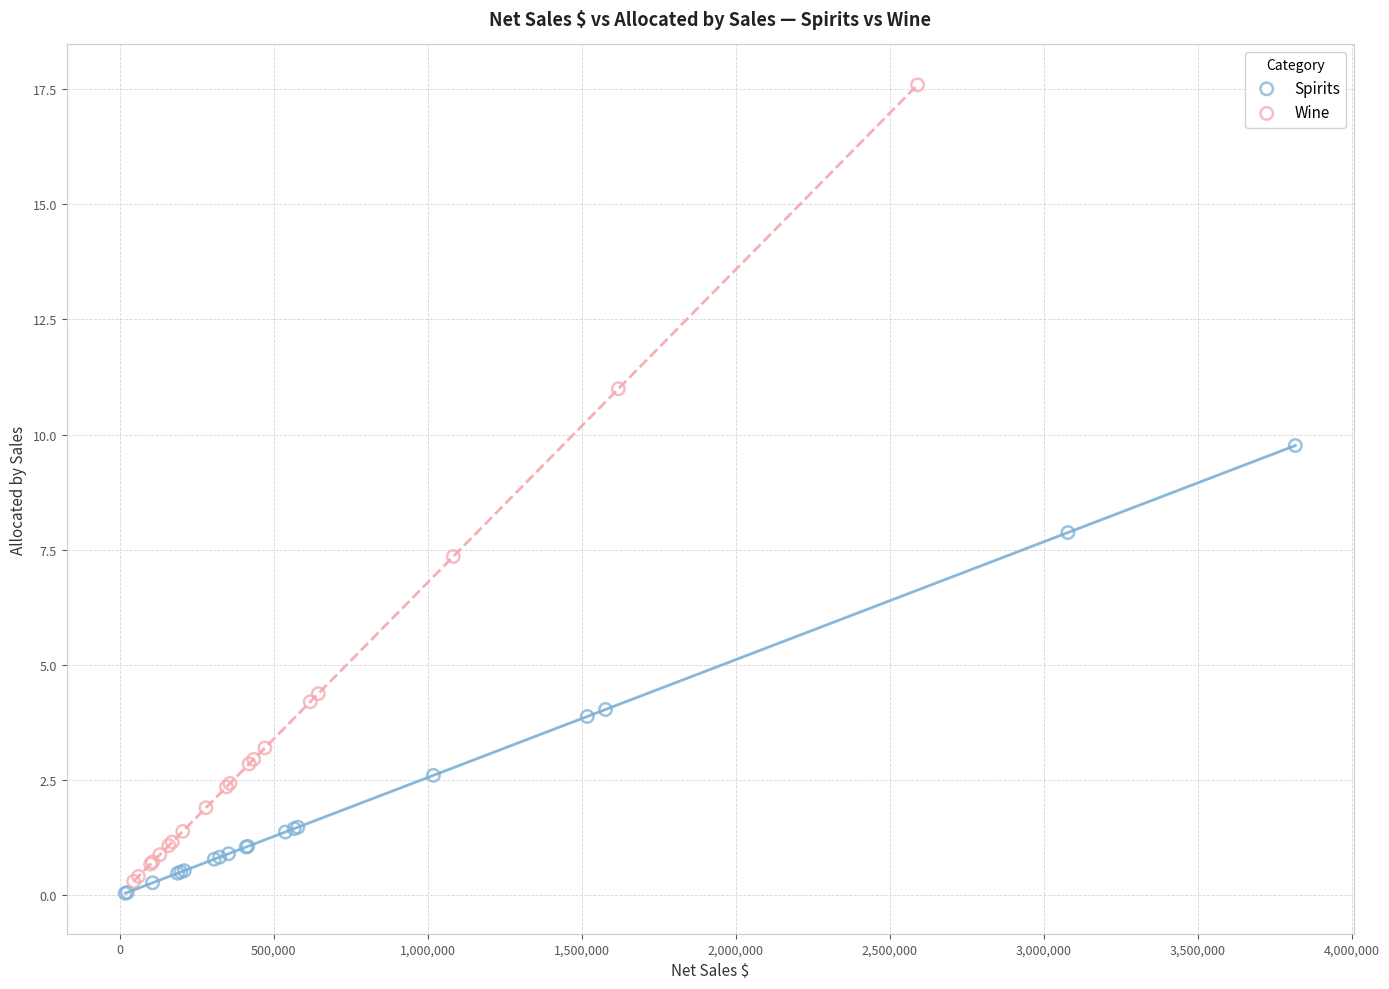

Which series has the widest spread of Y values?

Wine